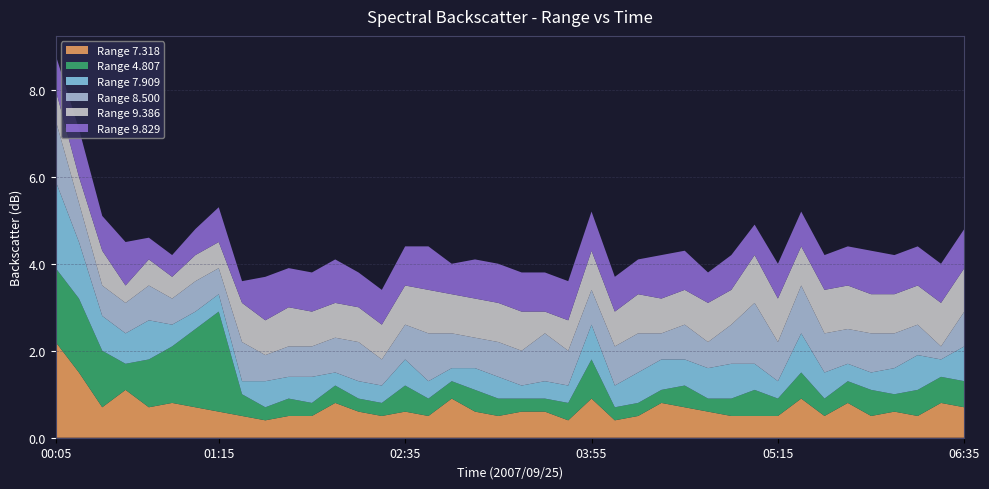

Reading left to right, extract all data points from this chart.

7.318: 00:05=2.2	00:15=1.5	00:25=0.7	00:35=1.1	00:45=0.7	00:55=0.8	01:05=0.7	01:15=0.6	01:25=0.5	01:35=0.4	01:45=0.5	01:55=0.5	02:05=0.8	02:15=0.6	02:25=0.5	02:35=0.6	02:45=0.5	02:55=0.9	03:05=0.6	03:15=0.5	03:25=0.6	03:35=0.6	03:45=0.4	03:55=0.9	04:05=0.4	04:15=0.5	04:25=0.8	04:35=0.7	04:45=0.6	04:55=0.5	05:05=0.5	05:15=0.5	05:25=0.9	05:35=0.5	05:45=0.8	05:55=0.5	06:05=0.6	06:15=0.5	06:25=0.8	06:35=0.7
4.807: 00:05=1.7	00:15=1.7	00:25=1.3	00:35=0.6	00:45=1.1	00:55=1.3	01:05=1.8	01:15=2.3	01:25=0.5	01:35=0.3	01:45=0.4	01:55=0.3	02:05=0.4	02:15=0.3	02:25=0.3	02:35=0.6	02:45=0.4	02:55=0.4	03:05=0.5	03:15=0.4	03:25=0.3	03:35=0.3	03:45=0.4	03:55=0.9	04:05=0.3	04:15=0.3	04:25=0.3	04:35=0.5	04:45=0.3	04:55=0.4	05:05=0.6	05:15=0.4	05:25=0.6	05:35=0.4	05:45=0.5	05:55=0.6	06:05=0.4	06:15=0.6	06:25=0.6	06:35=0.6
7.909: 00:05=2.0	00:15=1.3	00:25=0.8	00:35=0.7	00:45=0.9	00:55=0.5	01:05=0.4	01:15=0.4	01:25=0.3	01:35=0.6	01:45=0.5	01:55=0.6	02:05=0.3	02:15=0.4	02:25=0.4	02:35=0.6	02:45=0.4	02:55=0.3	03:05=0.5	03:15=0.5	03:25=0.3	03:35=0.4	03:45=0.4	03:55=0.8	04:05=0.5	04:15=0.7	04:25=0.7	04:35=0.6	04:45=0.7	04:55=0.8	05:05=0.6	05:15=0.4	05:25=0.9	05:35=0.6	05:45=0.4	05:55=0.4	06:05=0.6	06:15=0.8	06:25=0.4	06:35=0.8
8.500: 00:05=1.4	00:15=0.9	00:25=0.7	00:35=0.7	00:45=0.8	00:55=0.6	01:05=0.7	01:15=0.6	01:25=0.9	01:35=0.6	01:45=0.7	01:55=0.7	02:05=0.8	02:15=0.9	02:25=0.6	02:35=0.8	02:45=1.1	02:55=0.8	03:05=0.7	03:15=0.8	03:25=0.8	03:35=1.1	03:45=0.8	03:55=0.8	04:05=0.9	04:15=0.9	04:25=0.6	04:35=0.8	04:45=0.6	04:55=0.9	05:05=1.4	05:15=0.9	05:25=1.1	05:35=0.9	05:45=0.8	05:55=0.9	06:05=0.8	06:15=0.7	06:25=0.3	06:35=0.8
9.386: 00:05=0.7	00:15=0.6	00:25=0.8	00:35=0.4	00:45=0.6	00:55=0.5	01:05=0.6	01:15=0.6	01:25=0.9	01:35=0.8	01:45=0.9	01:55=0.8	02:05=0.8	02:15=0.8	02:25=0.8	02:35=0.9	02:45=1.0	02:55=0.9	03:05=0.9	03:15=0.9	03:25=0.9	03:35=0.5	03:45=0.7	03:55=0.9	04:05=0.8	04:15=0.9	04:25=0.8	04:35=0.8	04:45=0.9	04:55=0.8	05:05=1.1	05:15=1.0	05:25=0.9	05:35=1.0	05:45=1.0	05:55=0.9	06:05=0.9	06:15=0.9	06:25=1.0	06:35=1.0
9.829: 00:05=0.8	00:15=1.1	00:25=0.8	00:35=1.0	00:45=0.5	00:55=0.5	01:05=0.6	01:15=0.8	01:25=0.5	01:35=1.0	01:45=0.9	01:55=0.9	02:05=1.0	02:15=0.8	02:25=0.8	02:35=0.9	02:45=1.0	02:55=0.7	03:05=0.9	03:15=0.9	03:25=0.9	03:35=0.9	03:45=0.9	03:55=0.9	04:05=0.8	04:15=0.8	04:25=1.0	04:35=0.9	04:45=0.7	04:55=0.8	05:05=0.7	05:15=0.8	05:25=0.8	05:35=0.8	05:45=0.9	05:55=1.0	06:05=0.9	06:15=0.9	06:25=0.9	06:35=0.9